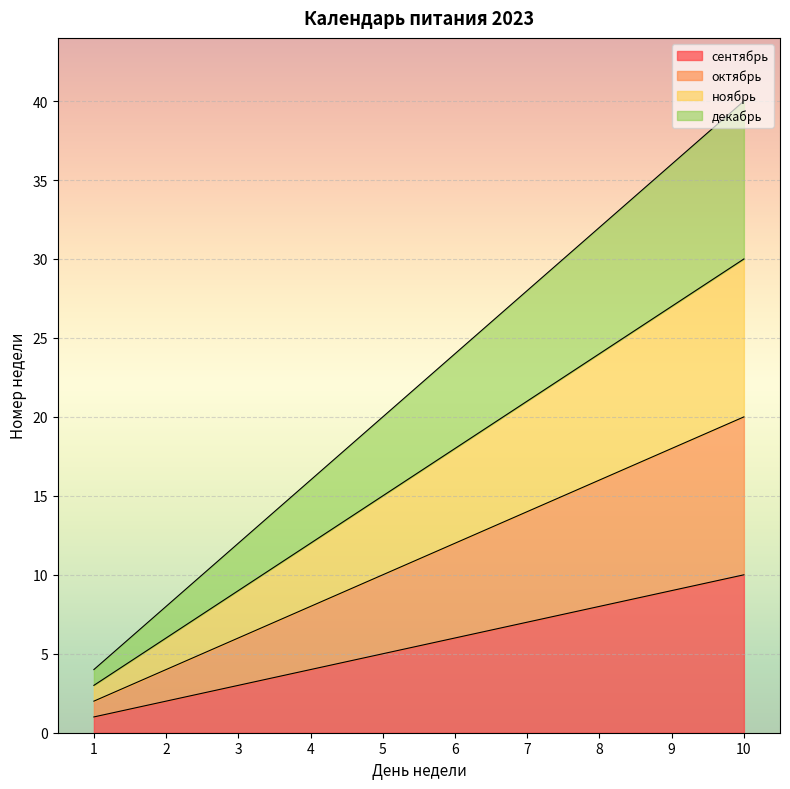

Which series has the largest range (max minus min)?

декабрь